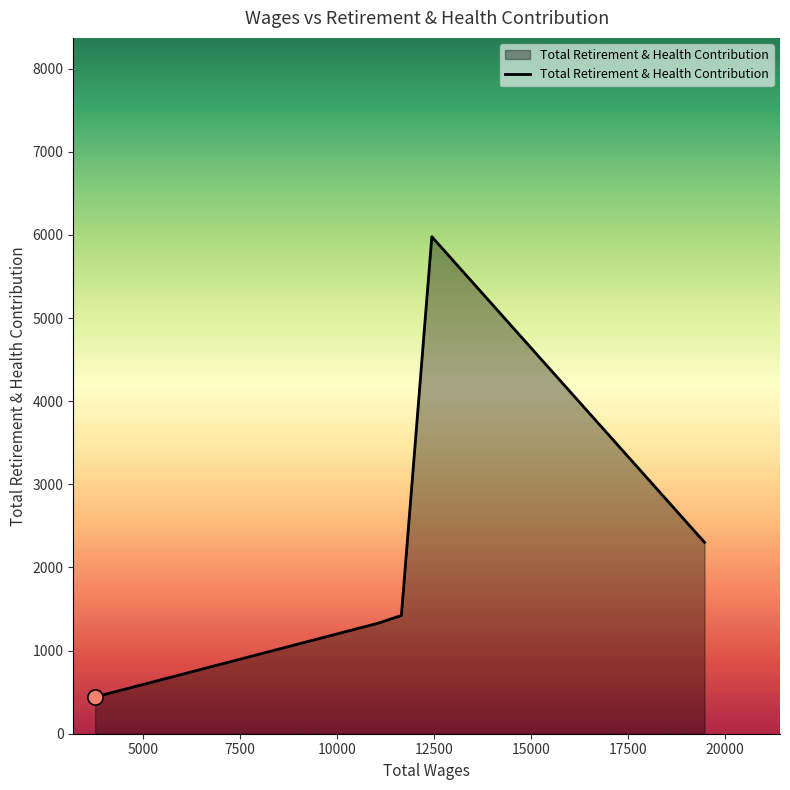

True or false: there are more than 2 points higher than both neighbors.

False